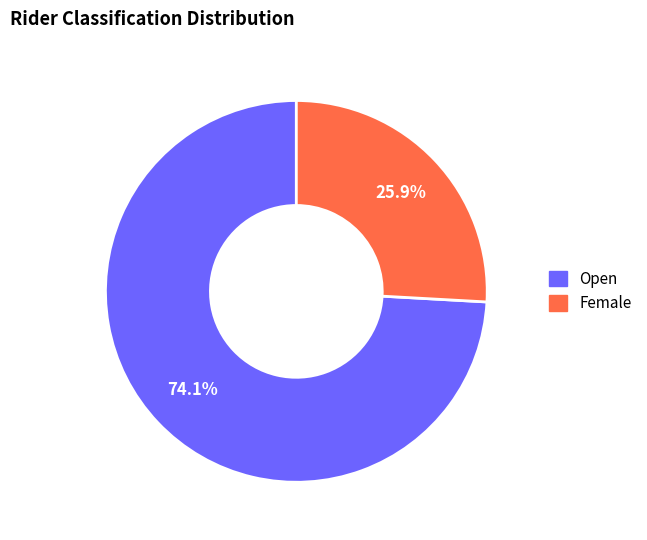

To the nearest percent, what percentage of the pie is Female?

26%